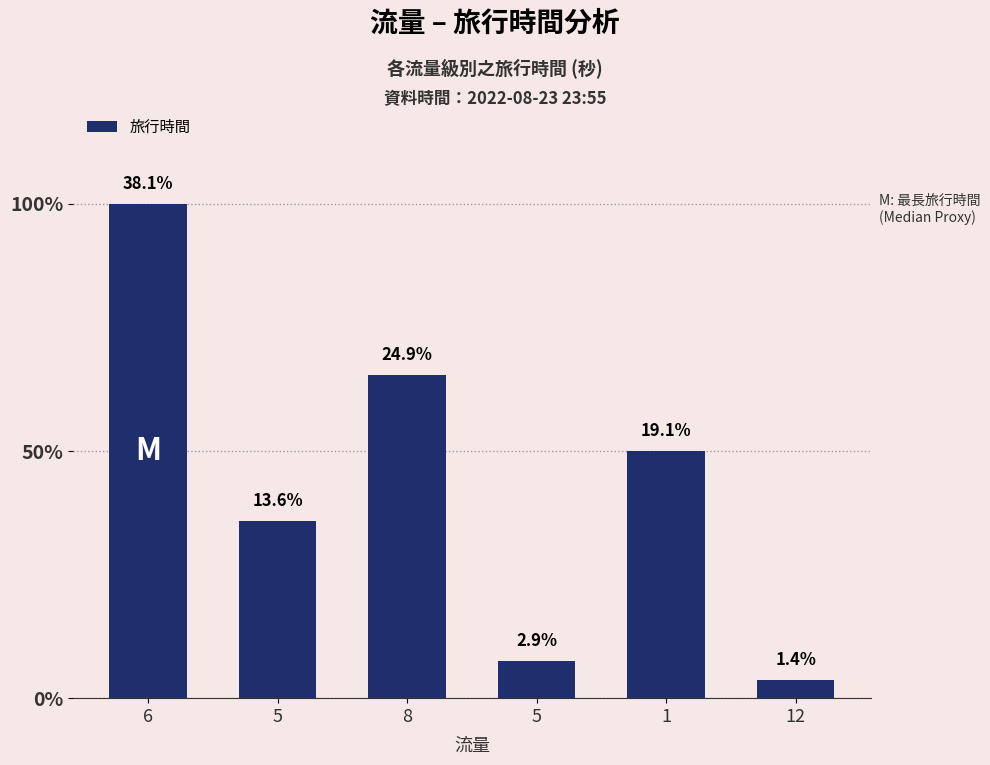

What is the sum of all values?

4718